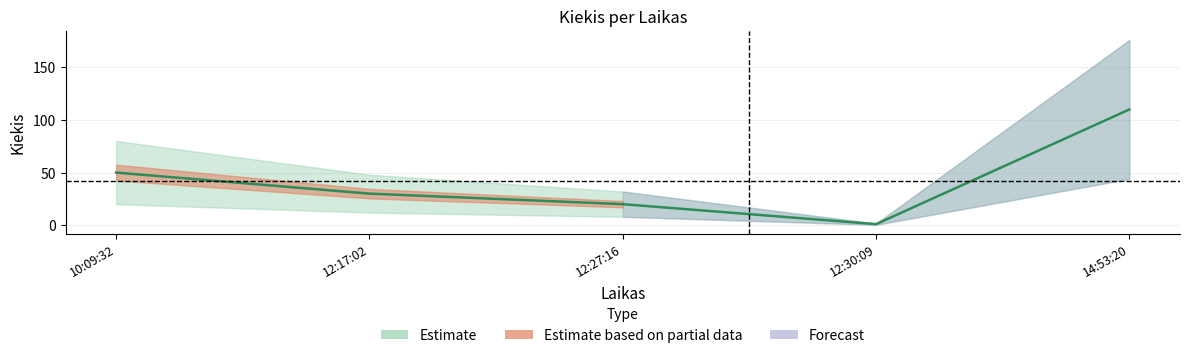

What is the sum of the values at 10:09:32 and 12:30:09?

51